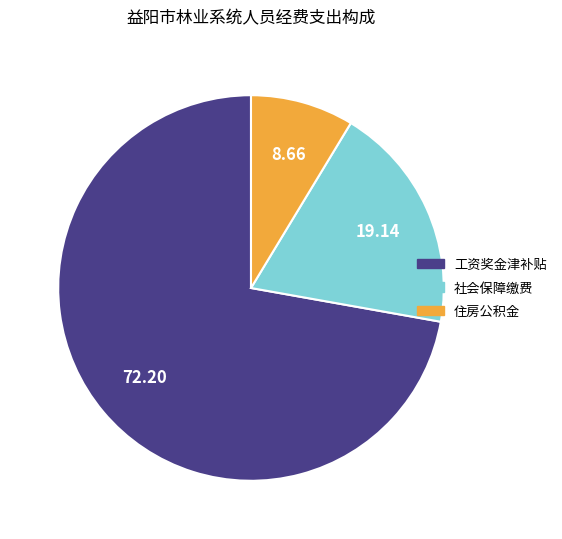

Does any single category account for the majority?

Yes